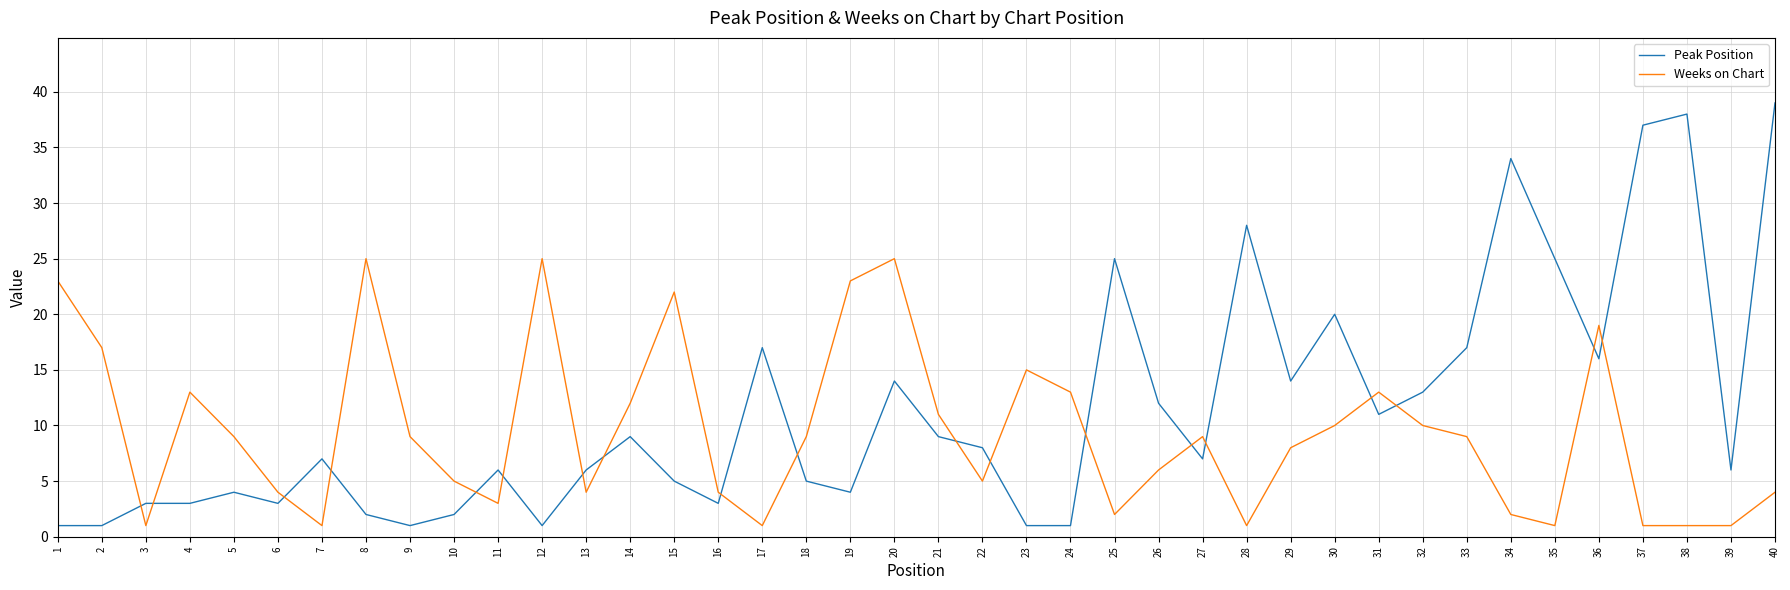

At 1, list the series in order from smallest to largest.

Peak Position, Weeks on Chart